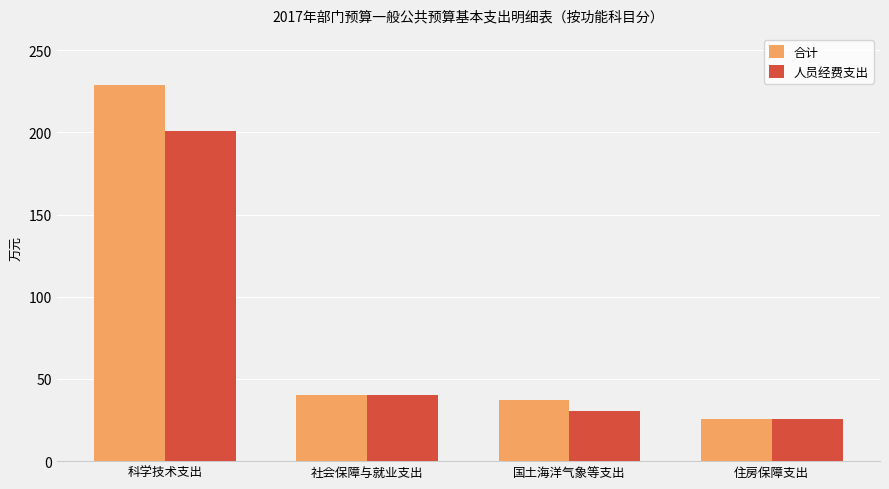

What is the label of the 1st bar from the left?

科学技术支出